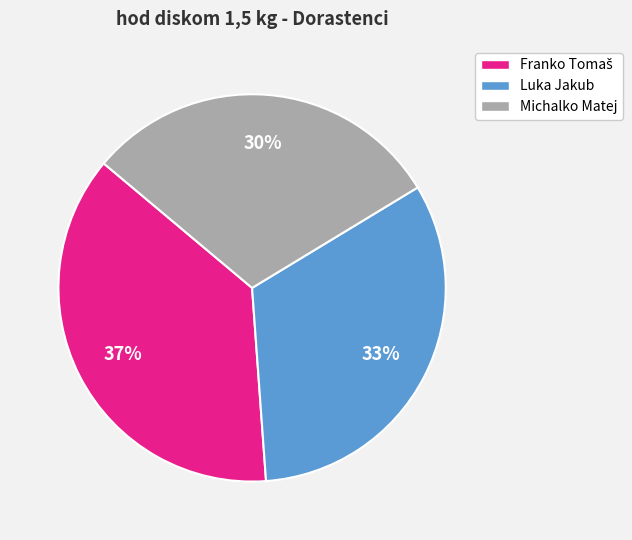

The Luka Jakub slice represents 45% of the pie. True or false?

False